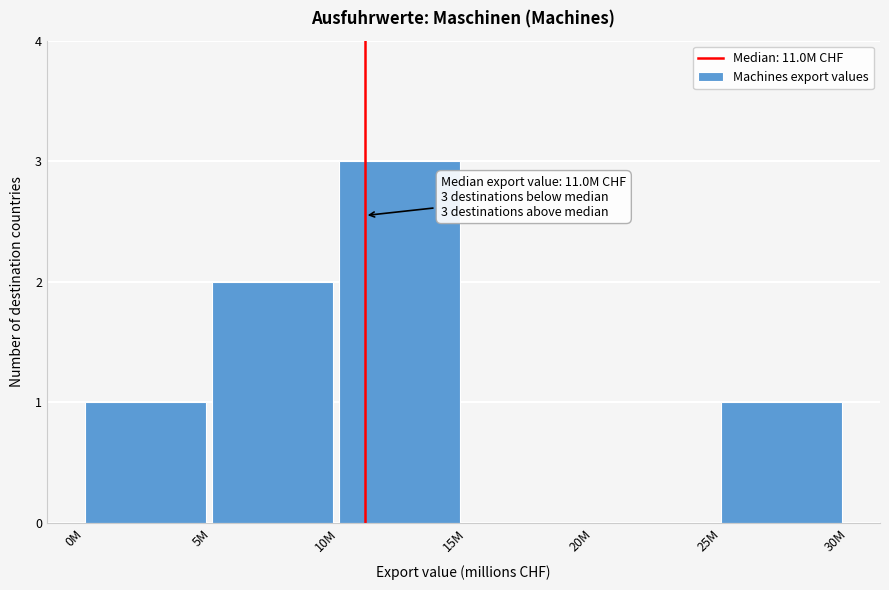

Reading left to right, list all the values displayed in this chart.

0M=1	5M=2	10M=3	15M=0	20M=0	25M=1